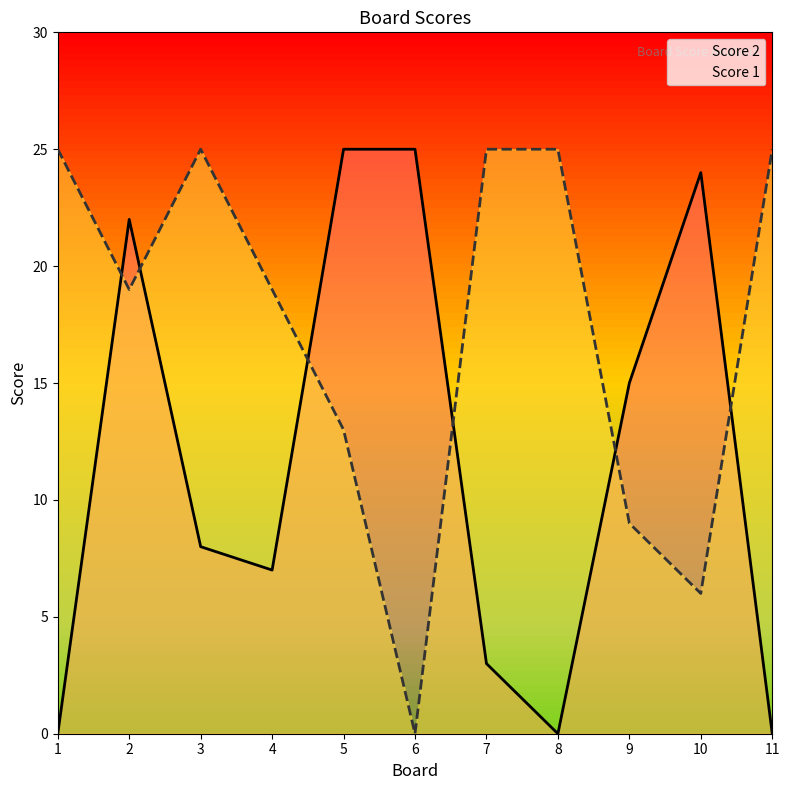

List the series in order of their overall mean, lowest first.

Score 2, Score 1